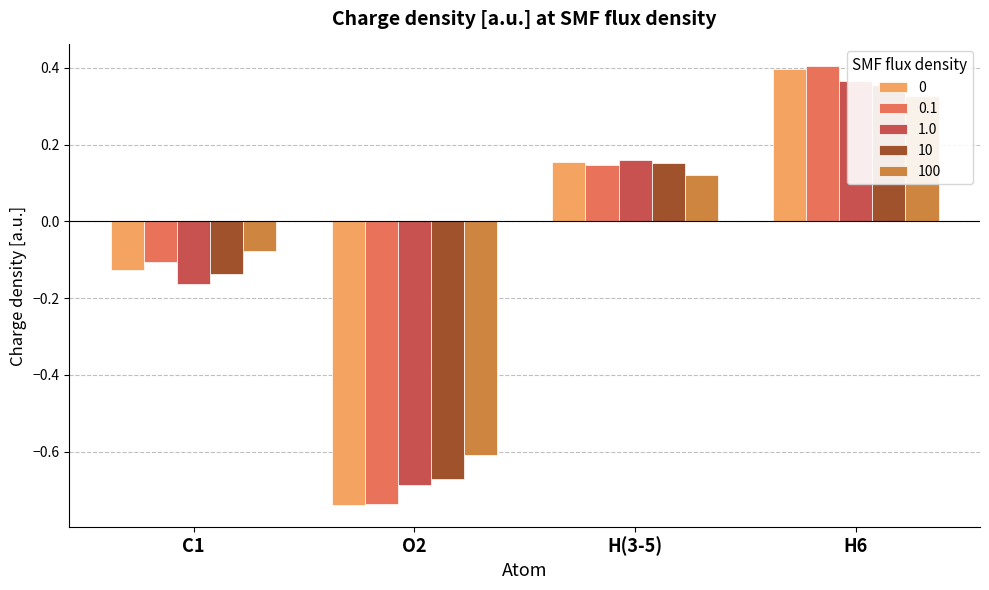

Is the value of 10 at H6 greater than the value of 100 at O2?

Yes